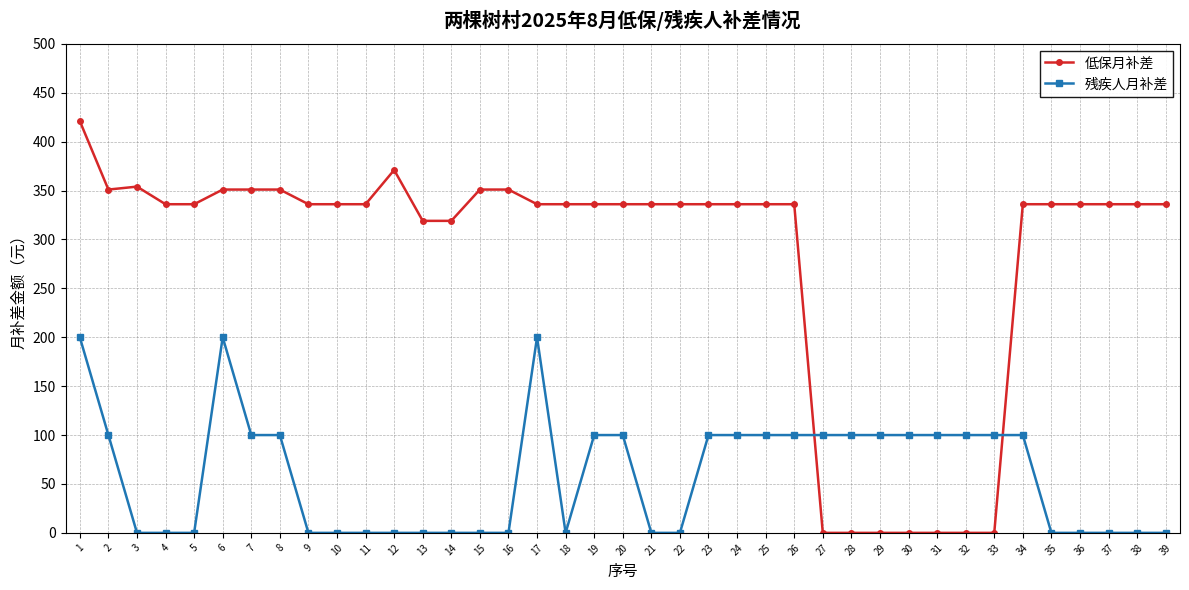

Reading left to right, list all the values displayed in this chart.

低保月补差: 421	351	354	336	336	351	351	351	336	336	336	371	319	319	351	351	336	336	336	336	336	336	336	336	336	336	0	0	0	0	0	0	0	336	336	336	336	336	336
残疾人月补差: 200	100	0	0	0	200	100	100	0	0	0	0	0	0	0	0	200	0	100	100	0	0	100	100	100	100	100	100	100	100	100	100	100	100	0	0	0	0	0